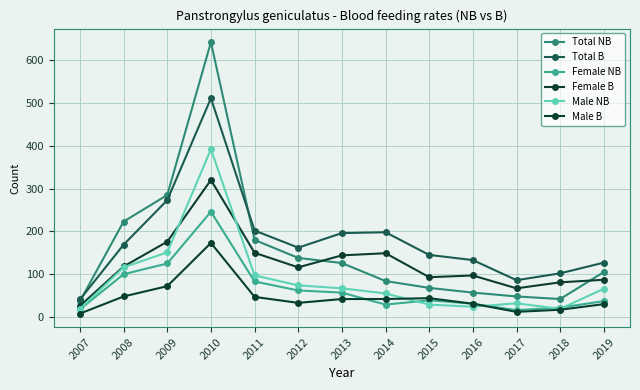

Where is Female B nearest to the value 173?

2009